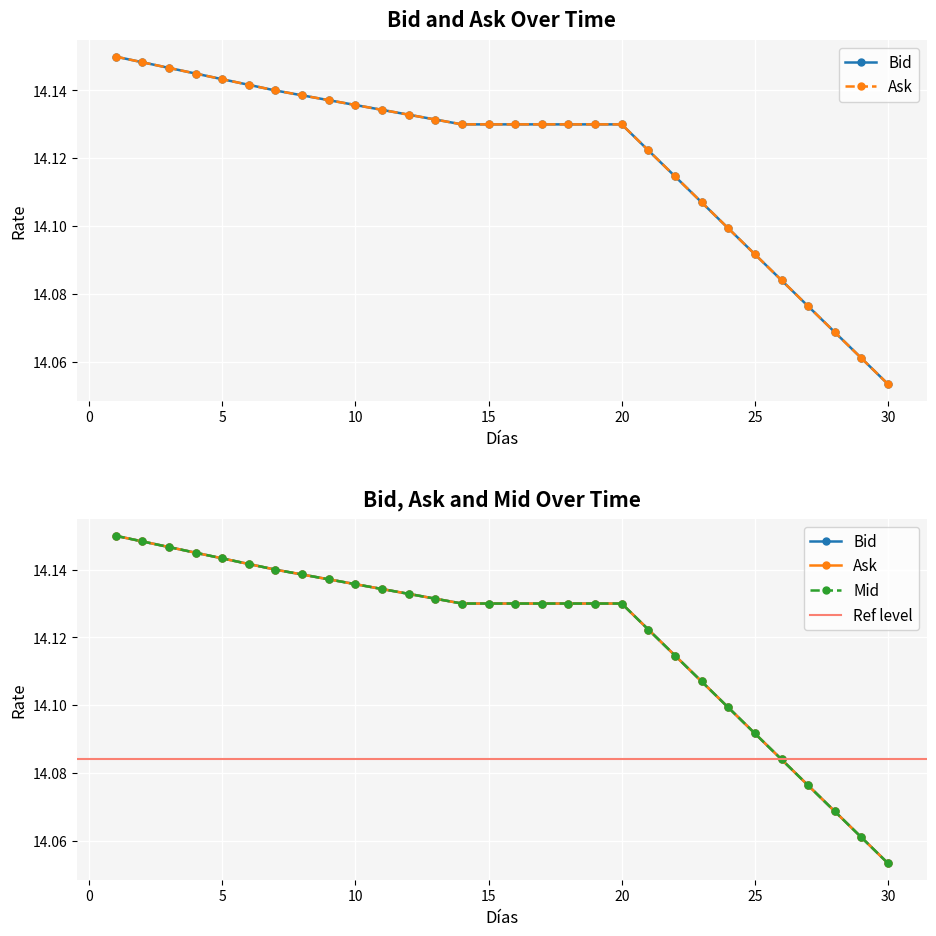

What is the value of the Mid point at the 7th from the left?

14.1